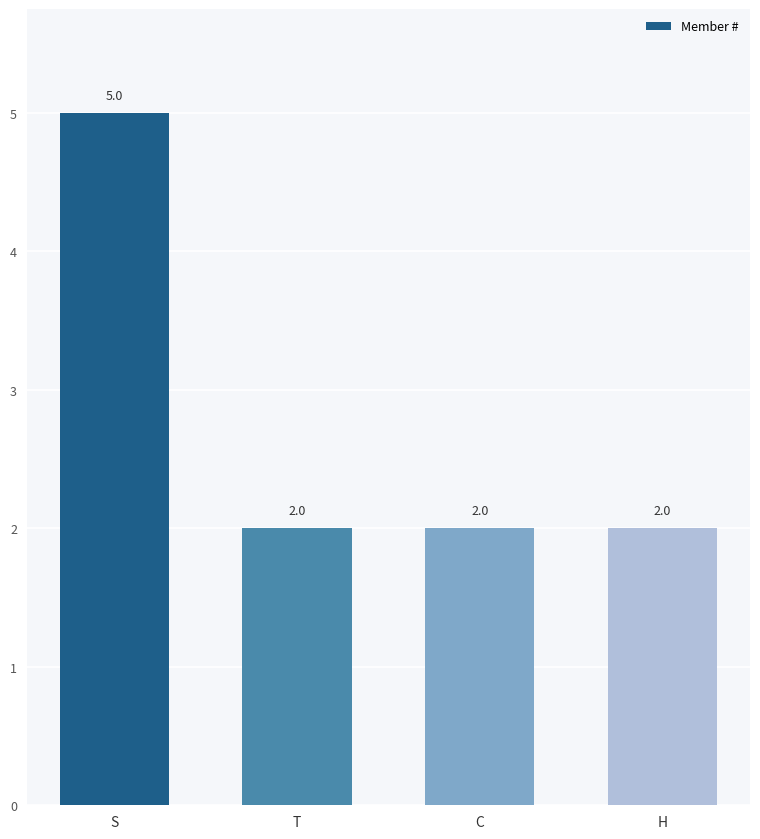

Which has a higher value, S or T?

S